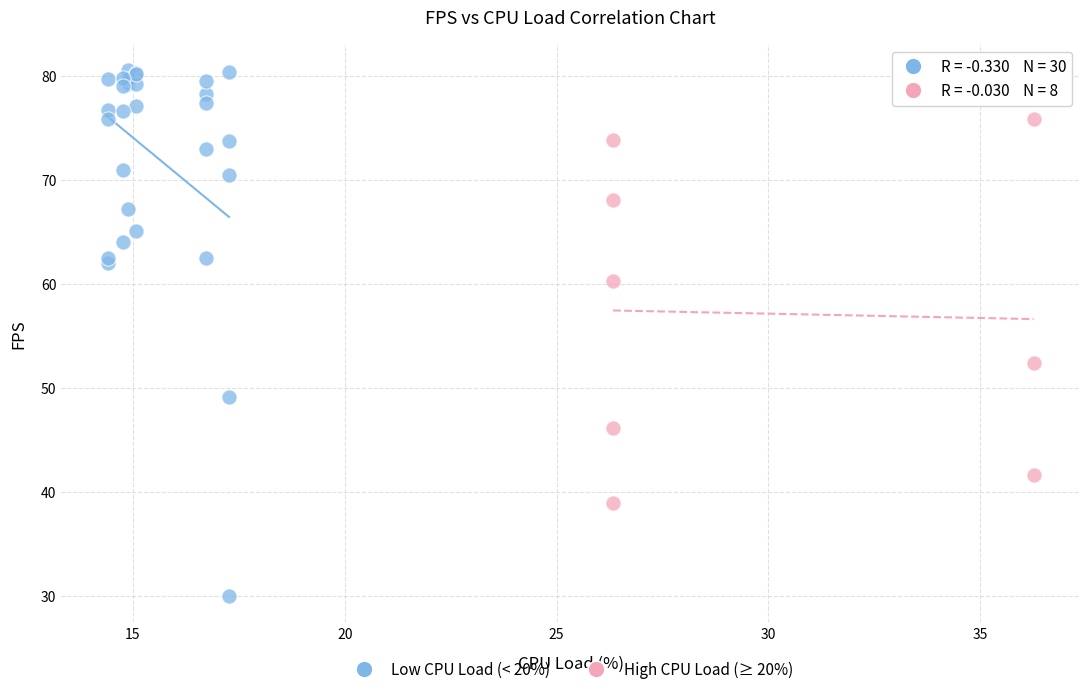

Which series contains the highest Y value?

Low CPU Load (< 20%)